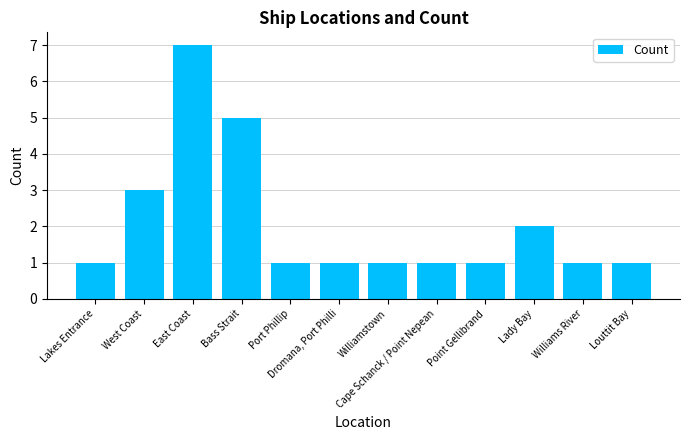

Read the value at East Coast.

7